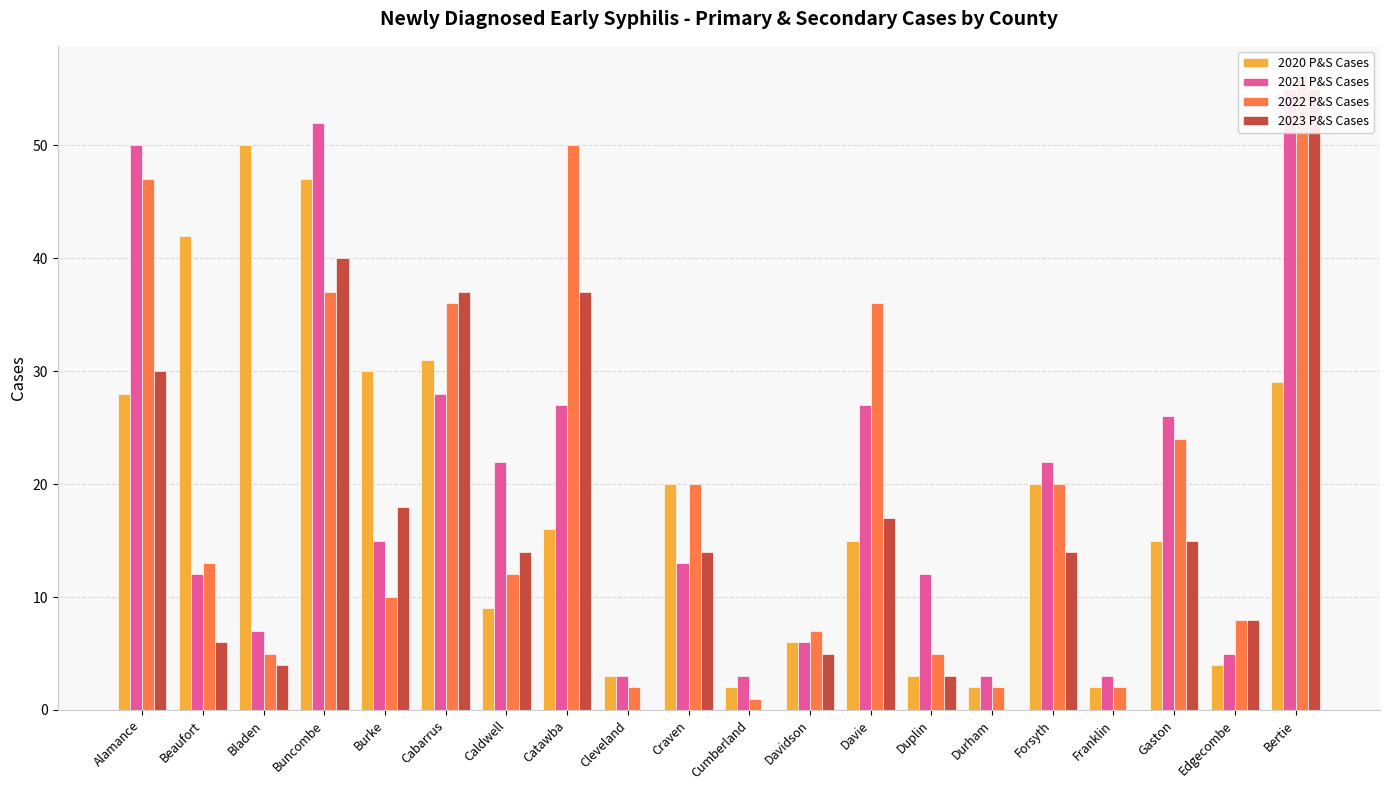

How many data points does each series have?

20